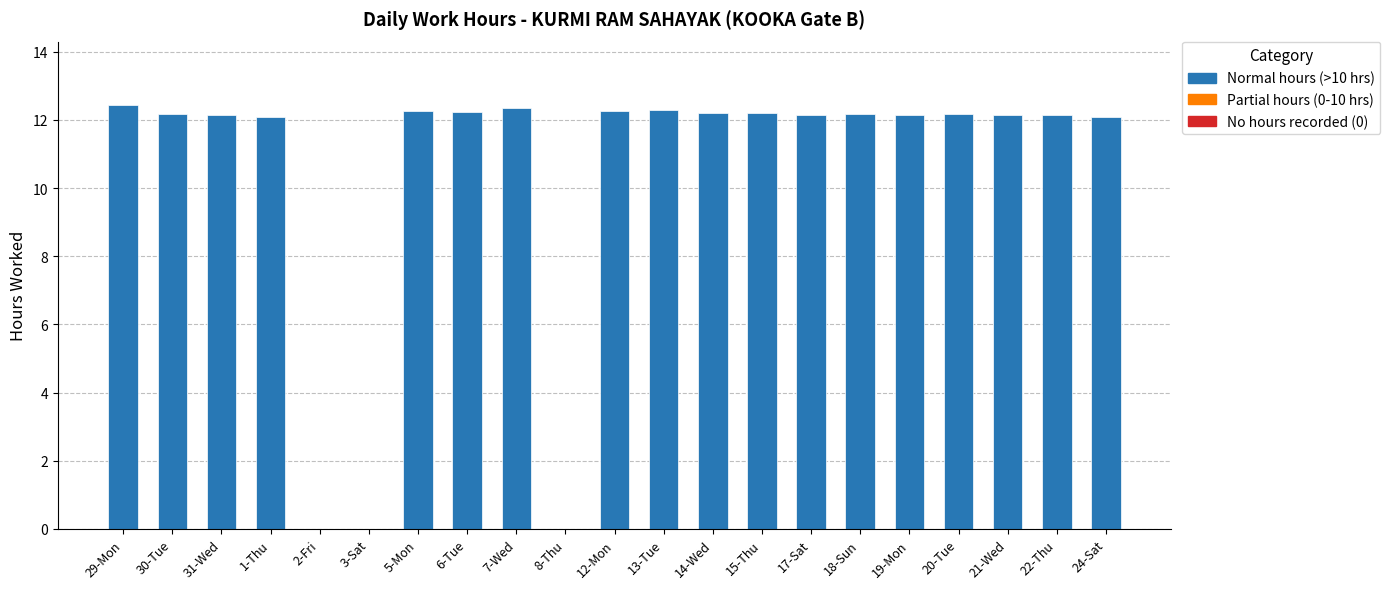

Are the bars grouped side by side (vs. stacked)?

No